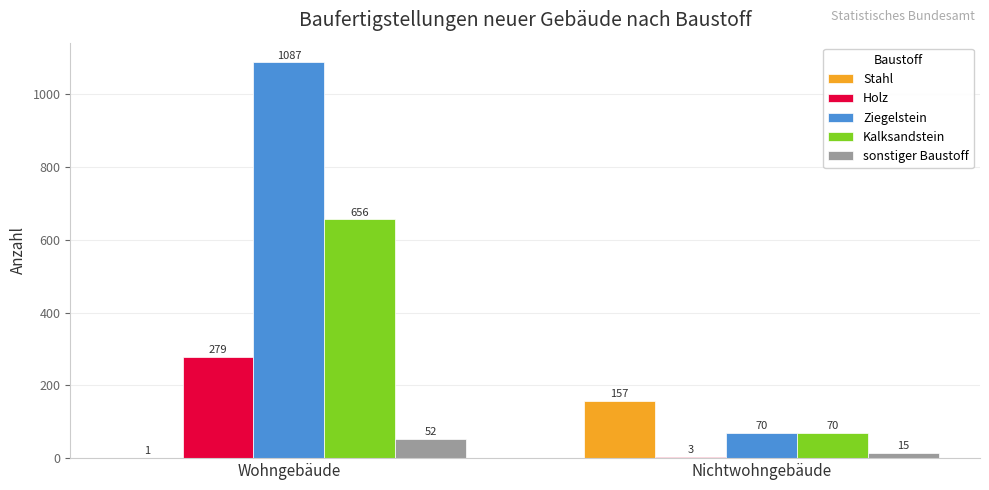

Count the sonstiger Baustoff values in the range 15 to 52.

2